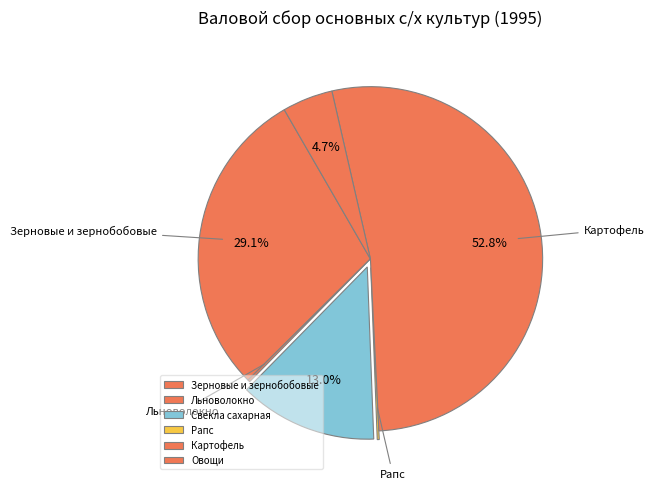

Between Льноволокно and Зерновые и зернобобовые, which is larger?

Зерновые и зернобобовые